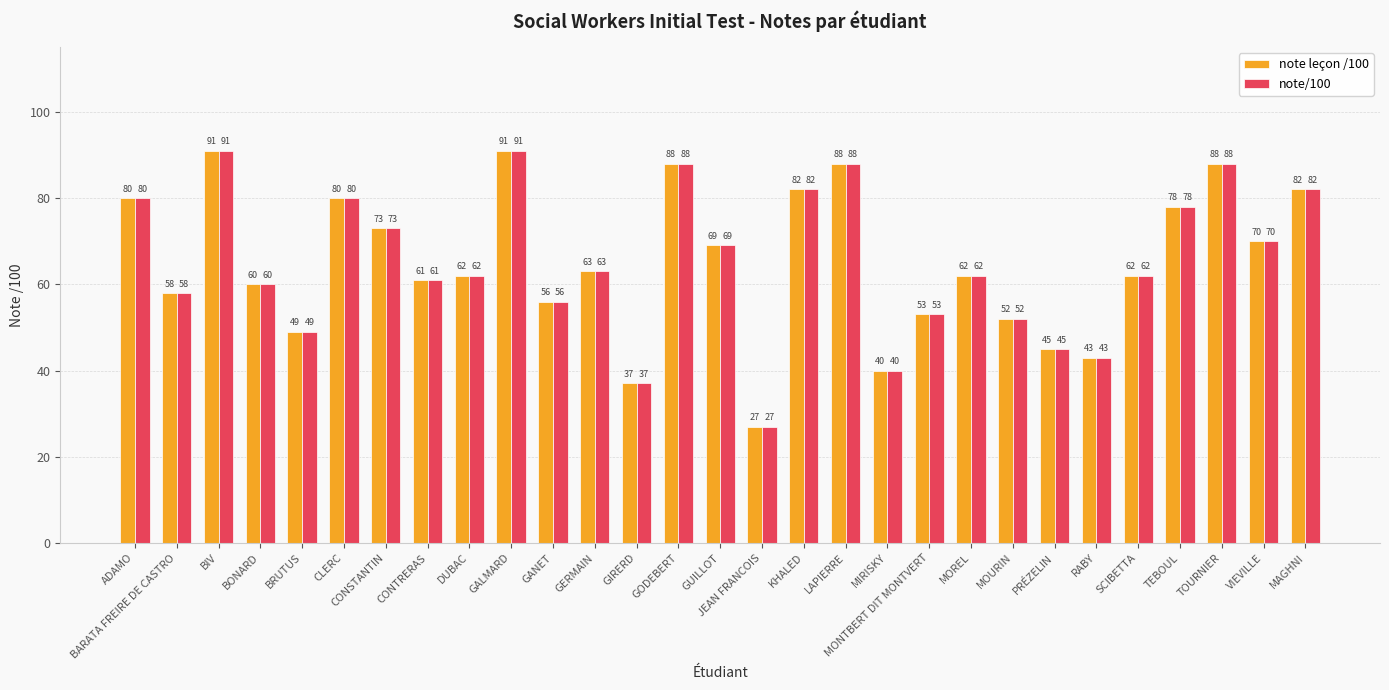

What is the total value across all series at PRÉZELIN?

90